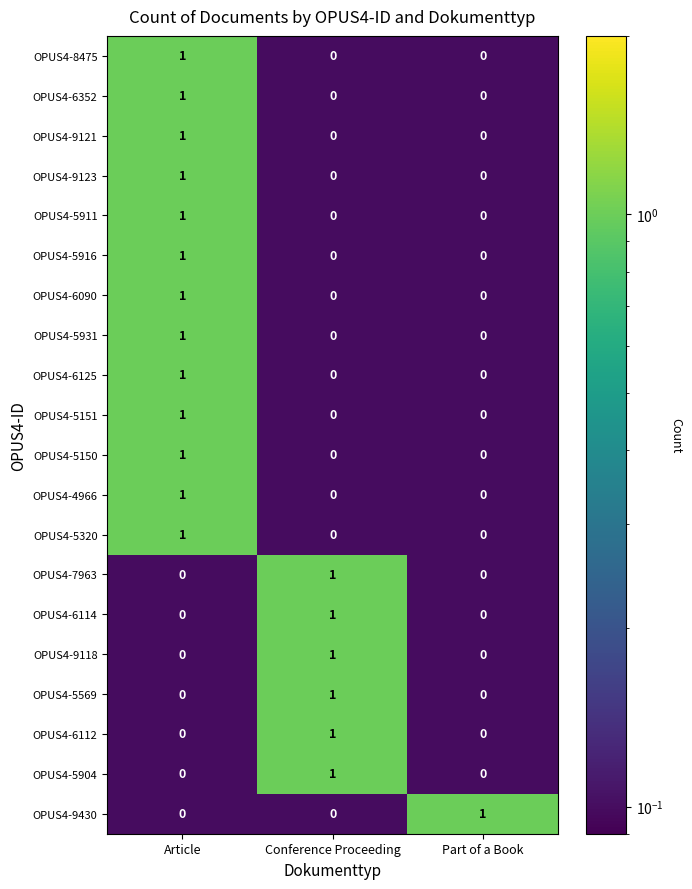

At which category is the sum across all series the highest?

Article